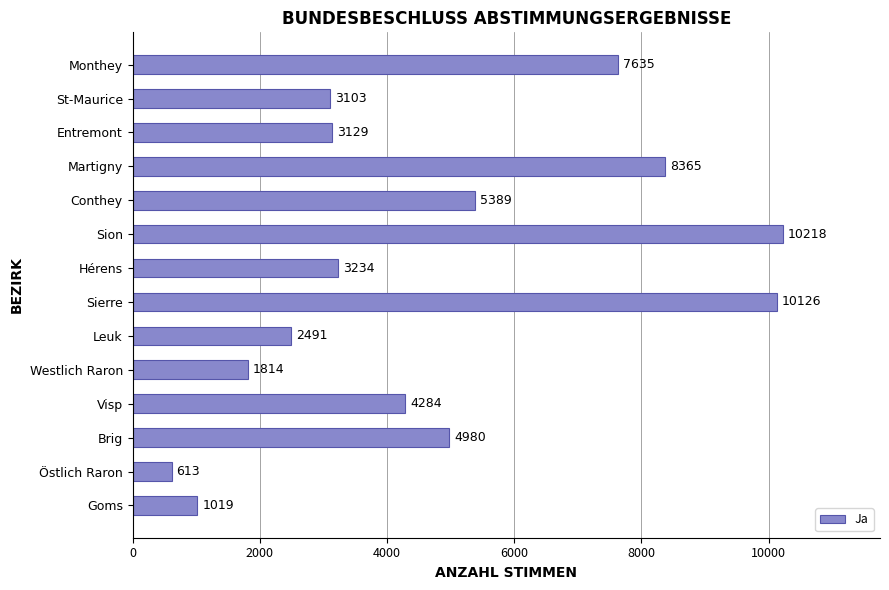

List the labels in order of value, smallest first.

Östlich Raron, Goms, Westlich Raron, Leuk, St-Maurice, Entremont, Hérens, Visp, Brig, Conthey, Monthey, Martigny, Sierre, Sion